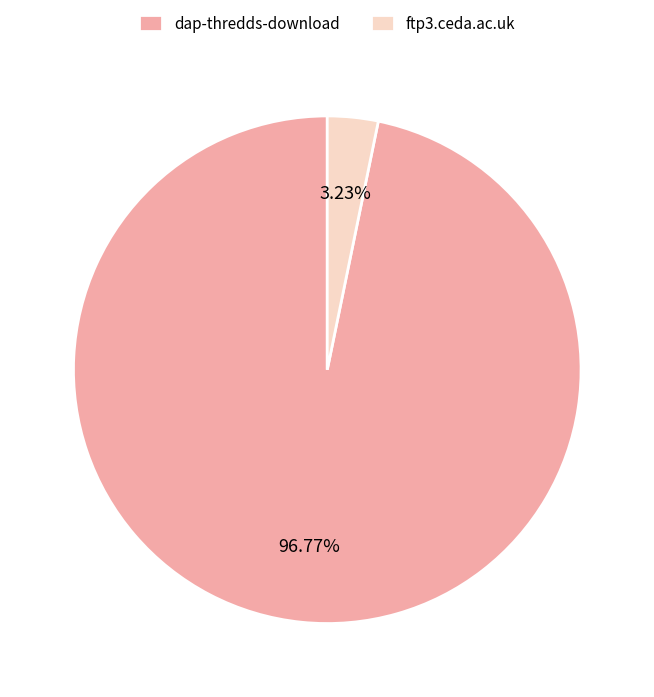

What percentage do dap-thredds-download and ftp3.ceda.ac.uk together represent?

100.0%